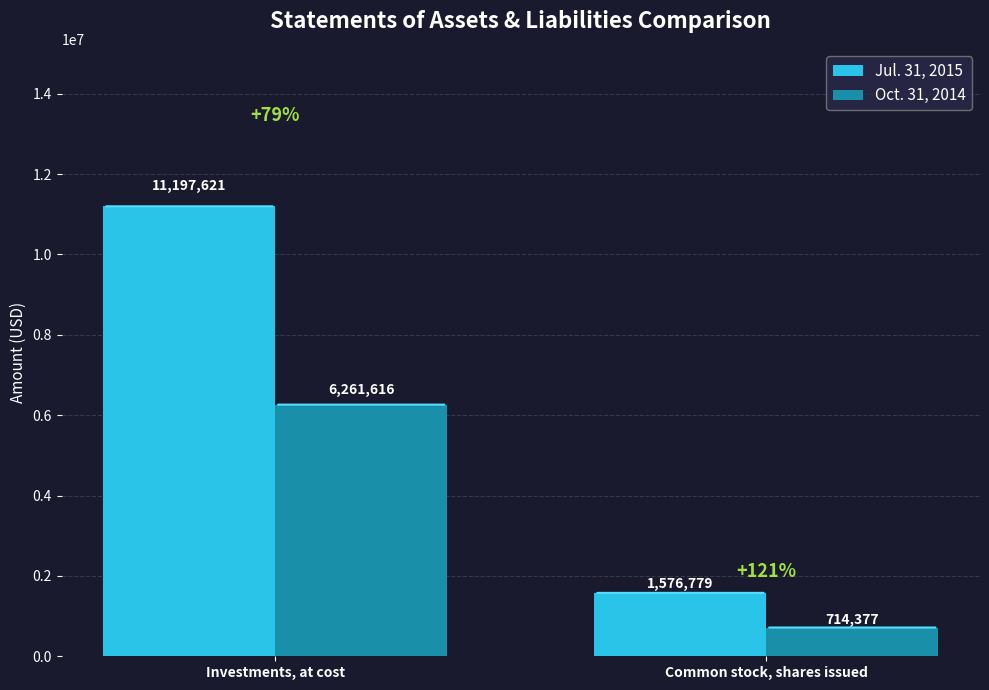

Rank the series by their average value, from lowest to highest.

Oct. 31, 2014, Jul. 31, 2015